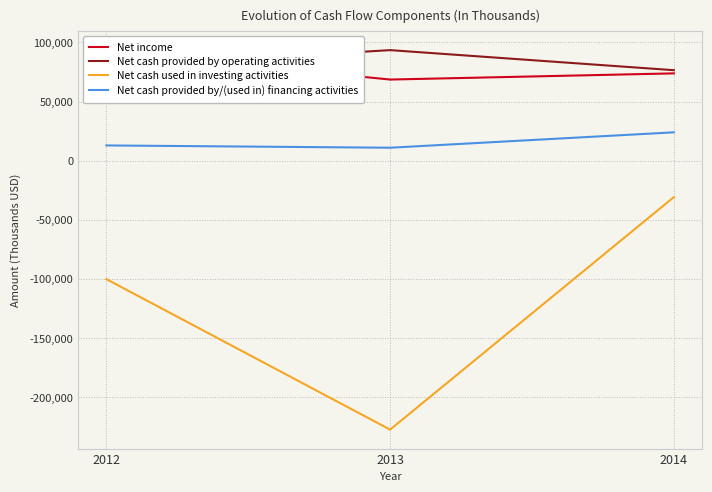

Where is Net cash used in investing activities nearest to the value -128932?

2012